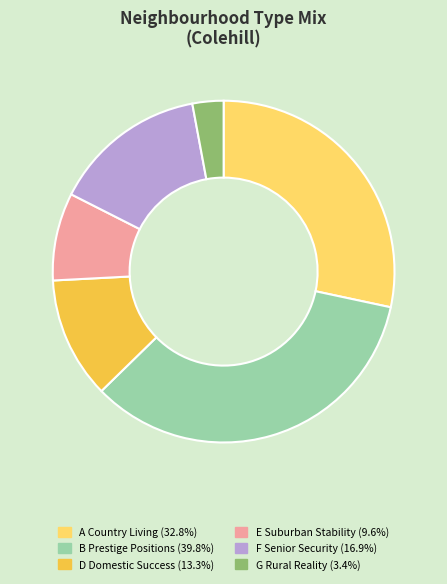

True or false: F Senior Security accounts for 15% of the total.

True